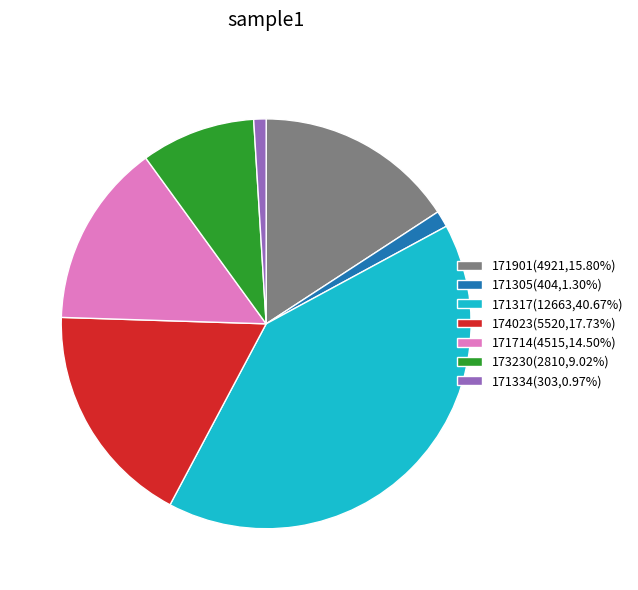

Approximately how many times larger is the value at 173230(2810,9.02%) compared to 174023(5520,17.73%)?

0.5